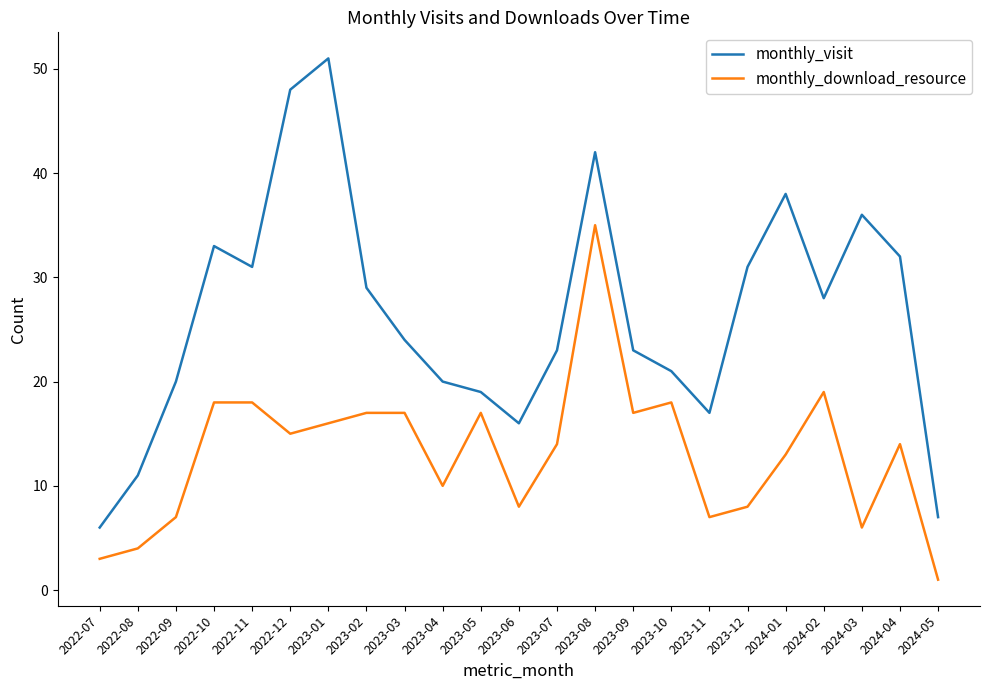

What position from the left is 2023-03?

9